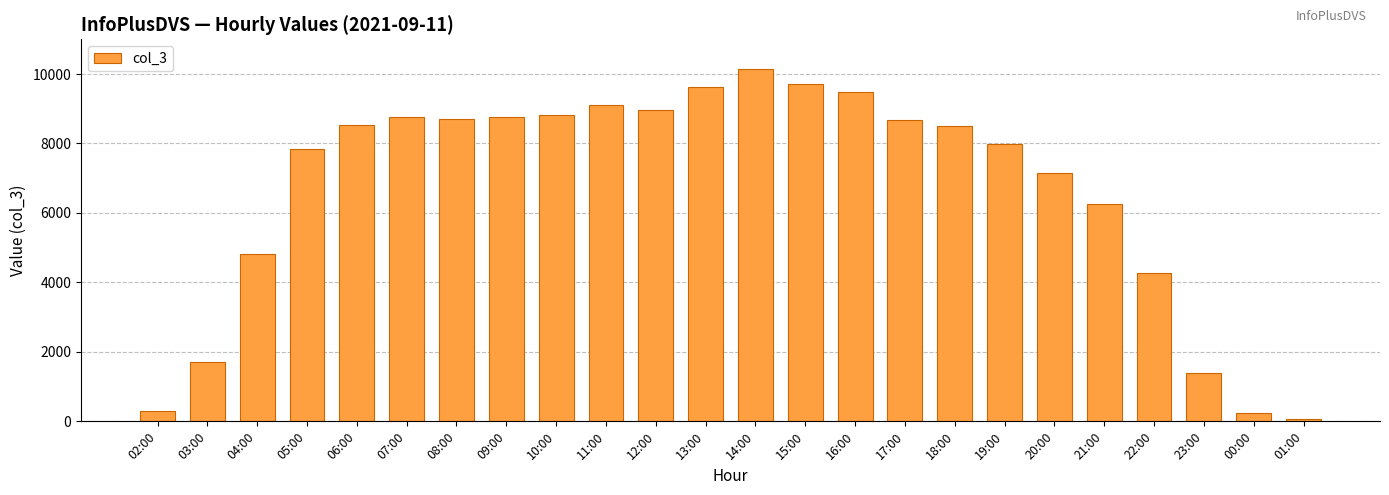

What value does the data have at 08:00, to the nearest 50?

8700